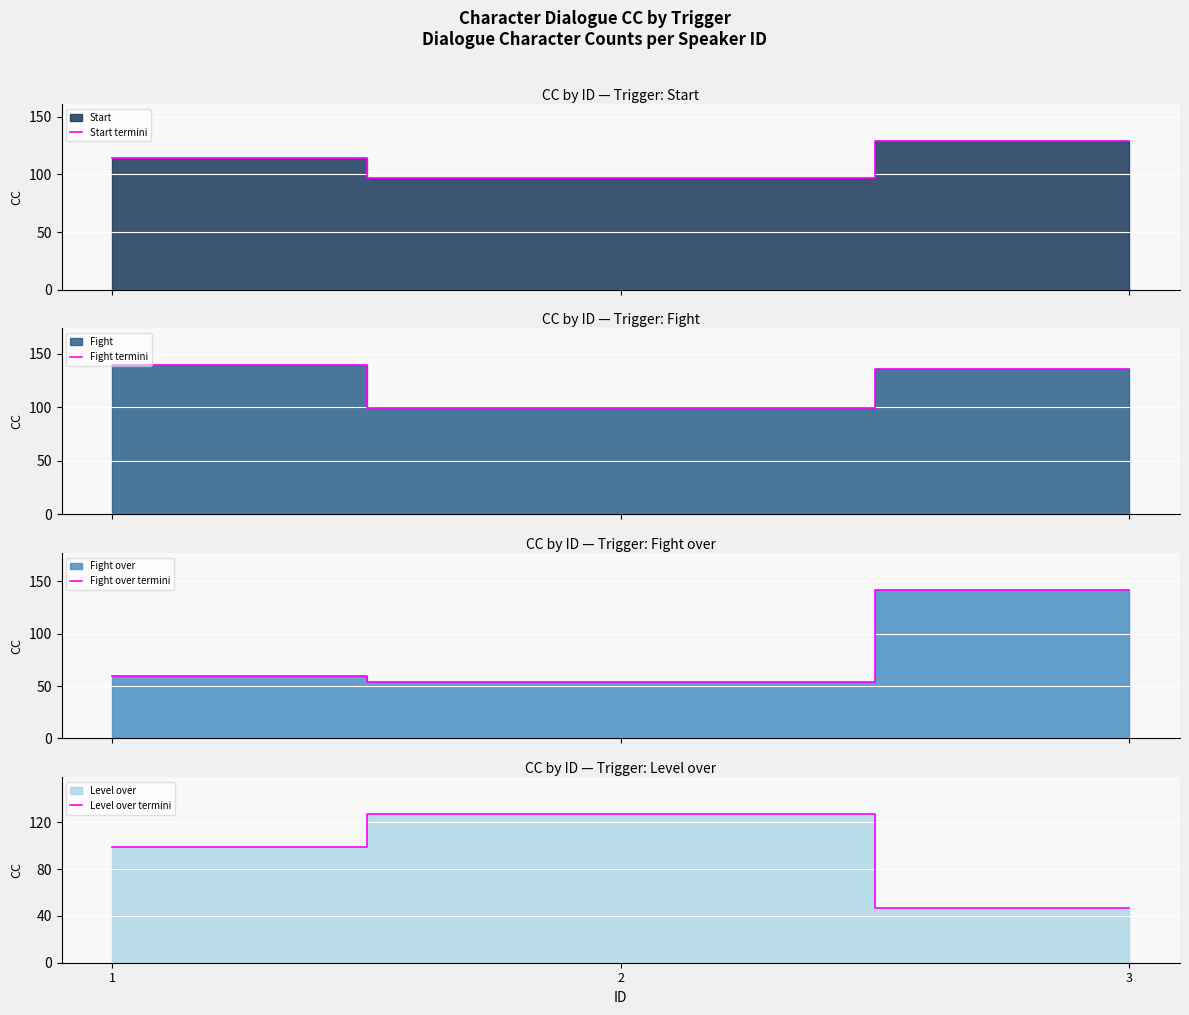

Between 3 and 1, which is larger?

3